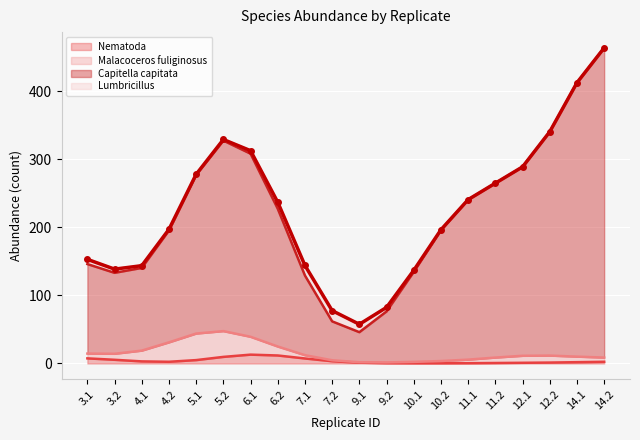

How many data points in Capitella capitata are less than 174?

10